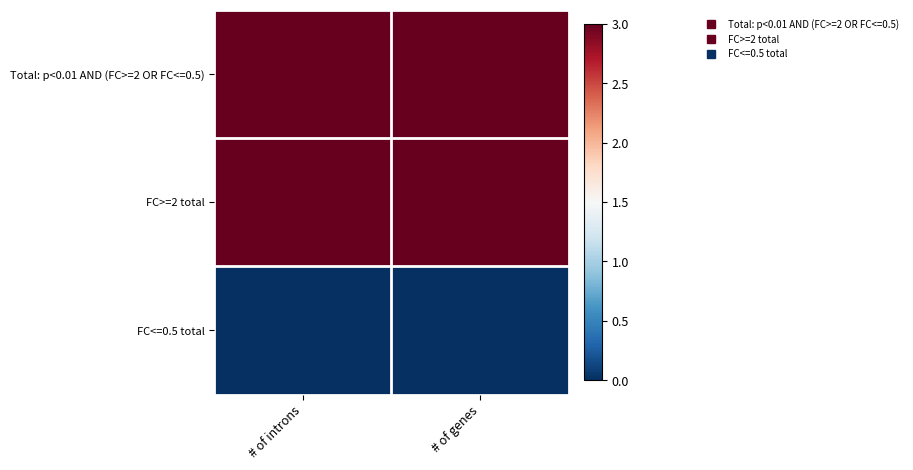

At which category is the sum across all series the highest?

# of introns